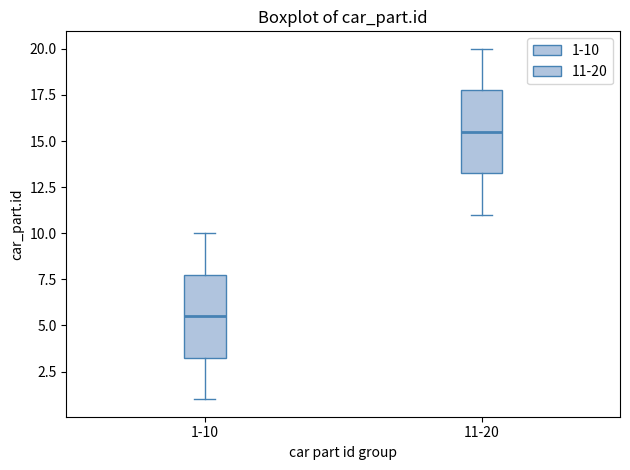

Reading left to right, read every box against the y-axis: the position of its median line, the range the box covers, and the ends of its whiskers. The values are not printed on the chart, so give them approximately, as read against the axis.

1-10: median 5.5, box 3.5 to 8.0, whiskers 1.0 to 10.0
11-20: median 15.5, box 13.5 to 18.0, whiskers 11.0 to 20.0